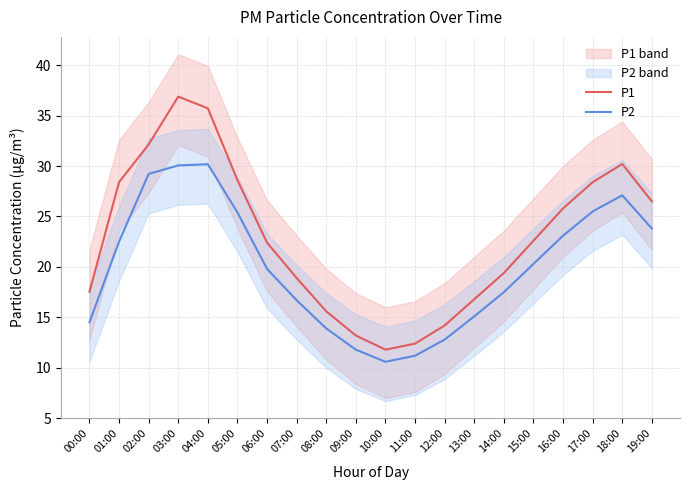

What is the maximum value for P1?

36.9